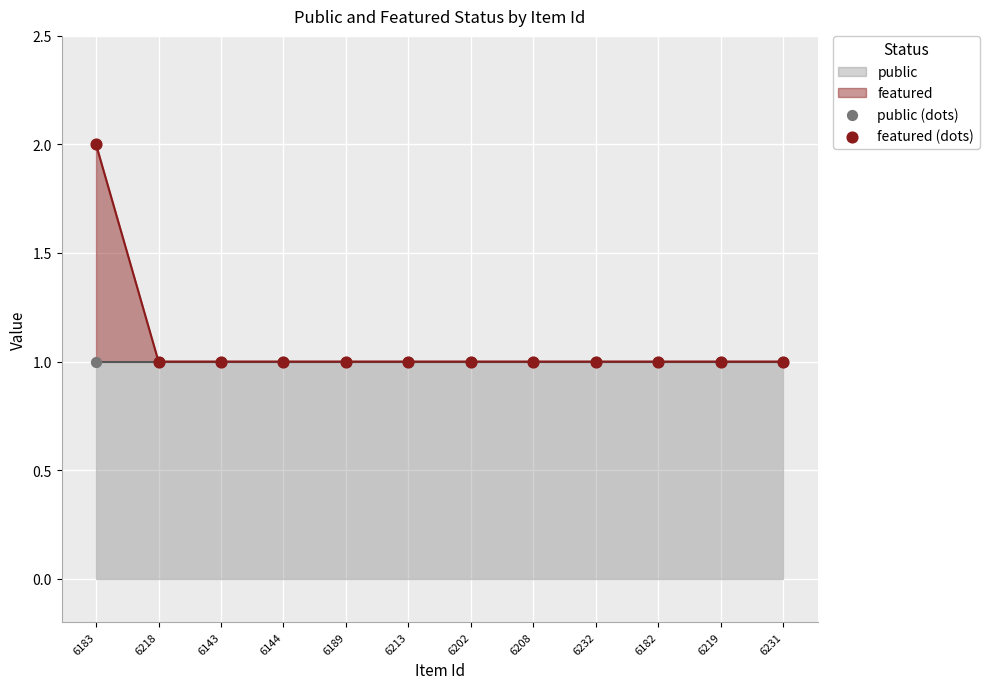

Is the value of public (dots) at 6219 greater than the value of featured (dots) at 6219?

No